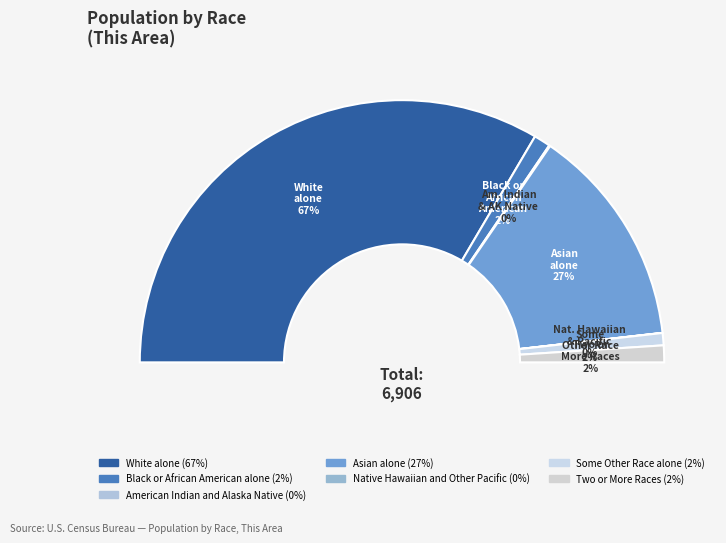

To the nearest percent, what is the difference between the American Indian and Alaska Native and Asian alone slice percentages?

27%